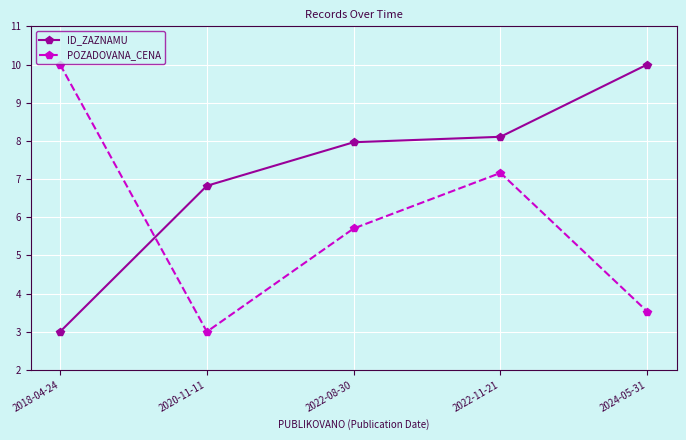

True or false: ID_ZAZNAMU has more than 0 points higher than both neighbors.

False